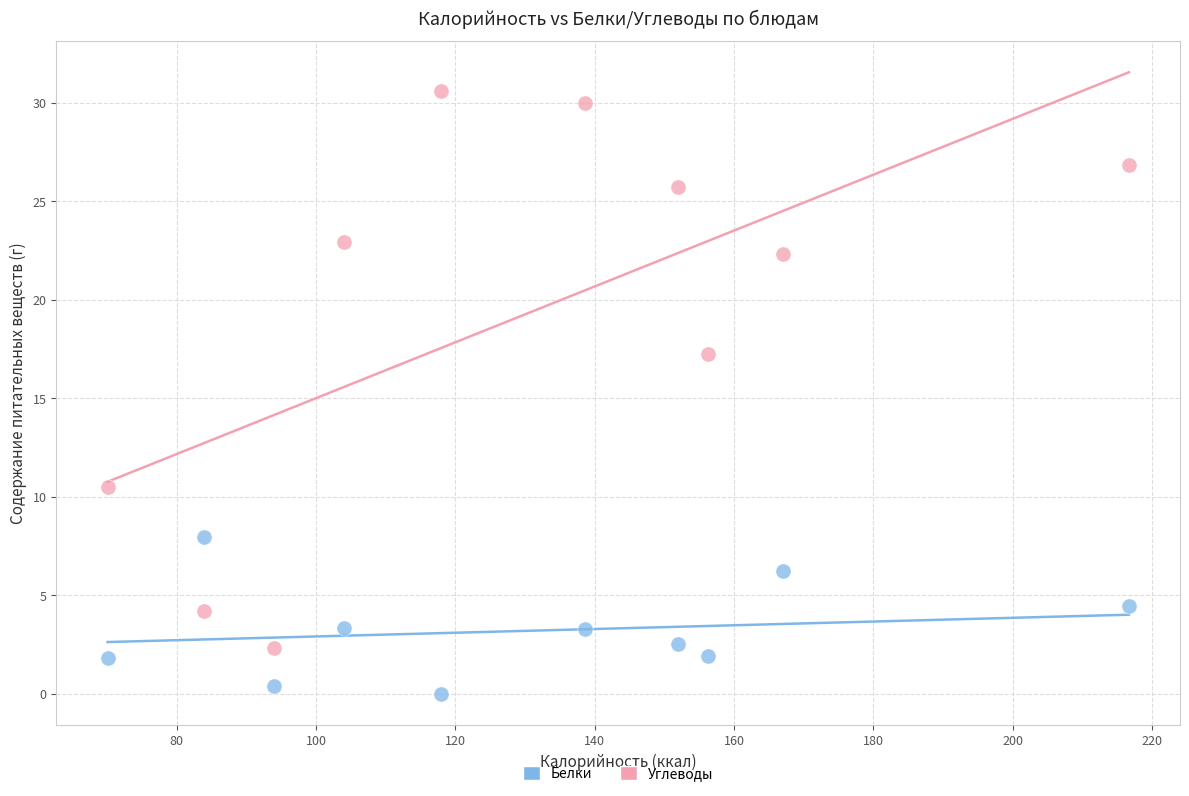

Which series contains the highest Y value?

Углеводы